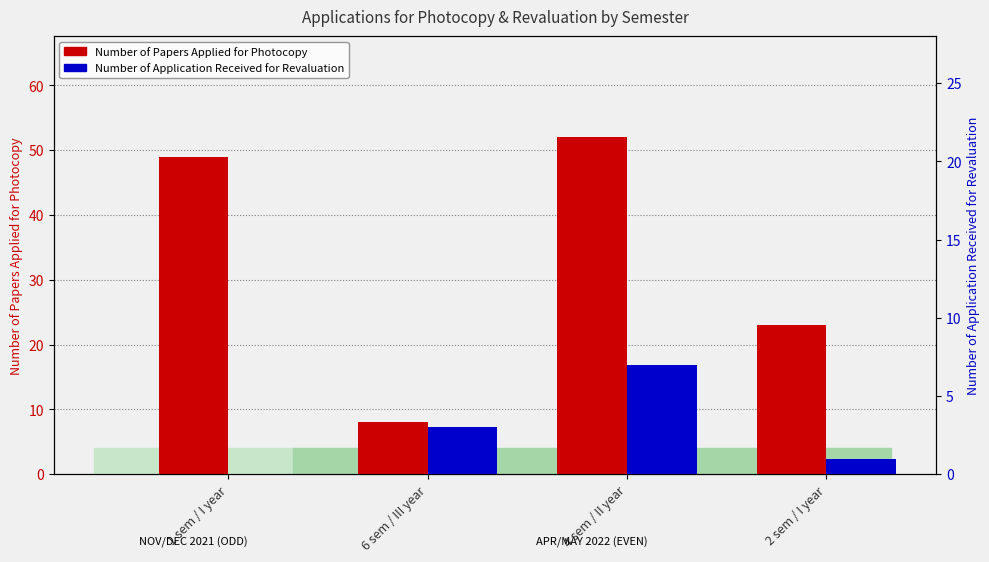

Which series has the largest total across all categories?

Number of Papers Applied for Photocopy